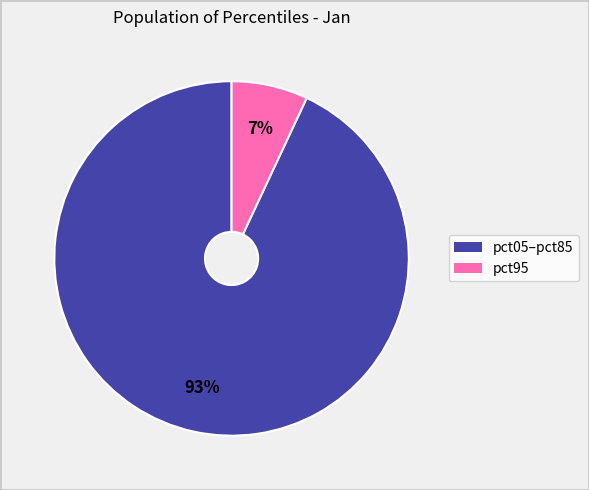

To the nearest percent, what is the average slice percentage?

50%